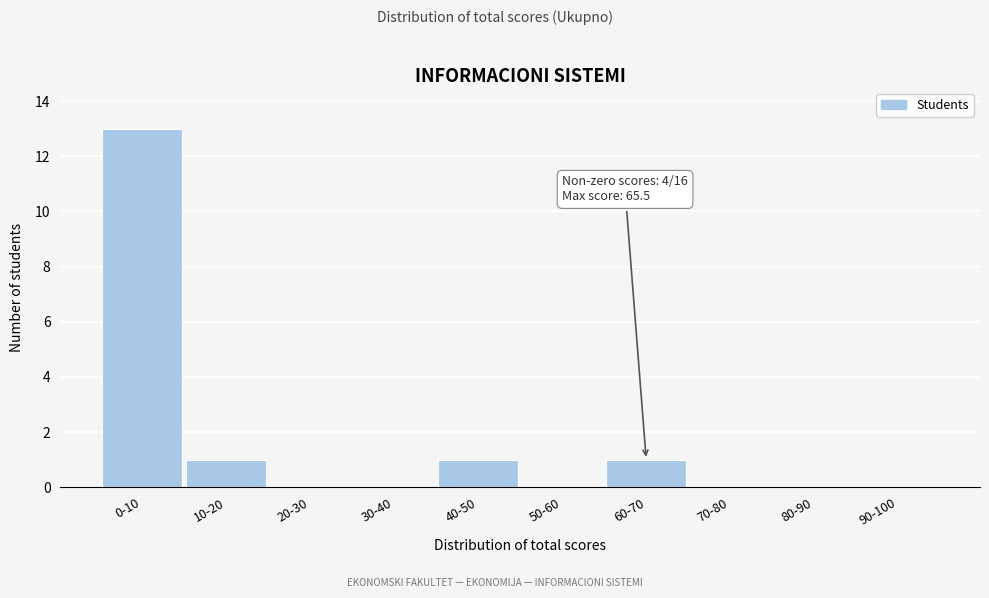

Reading left to right, extract all data points from this chart.

0-10=13	10-20=1	20-30=0	30-40=0	40-50=1	50-60=0	60-70=1	70-80=0	80-90=0	90-100=0